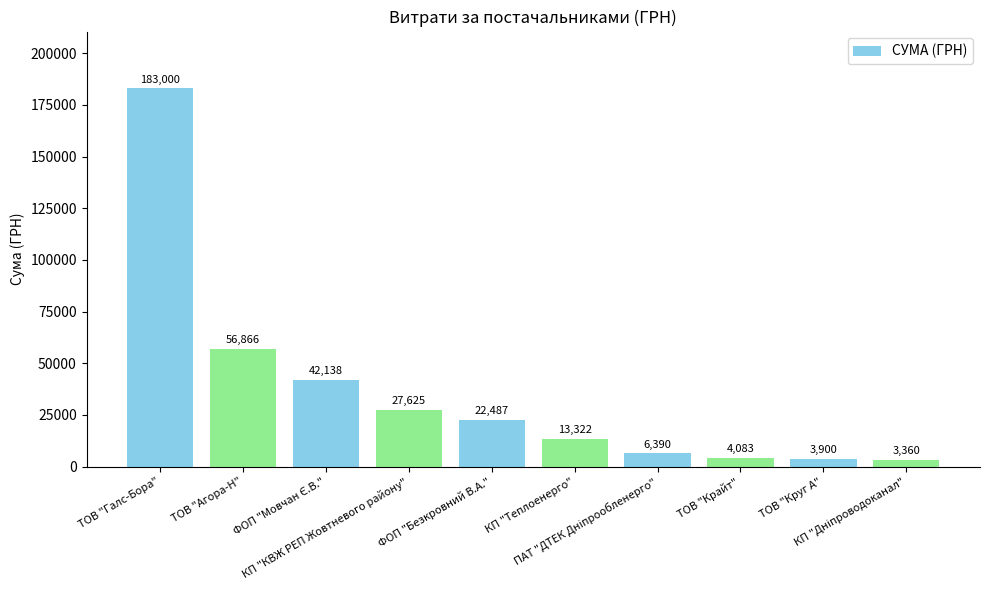

Which label corresponds to the largest value in the chart?

ТОВ "Галс-Бора"